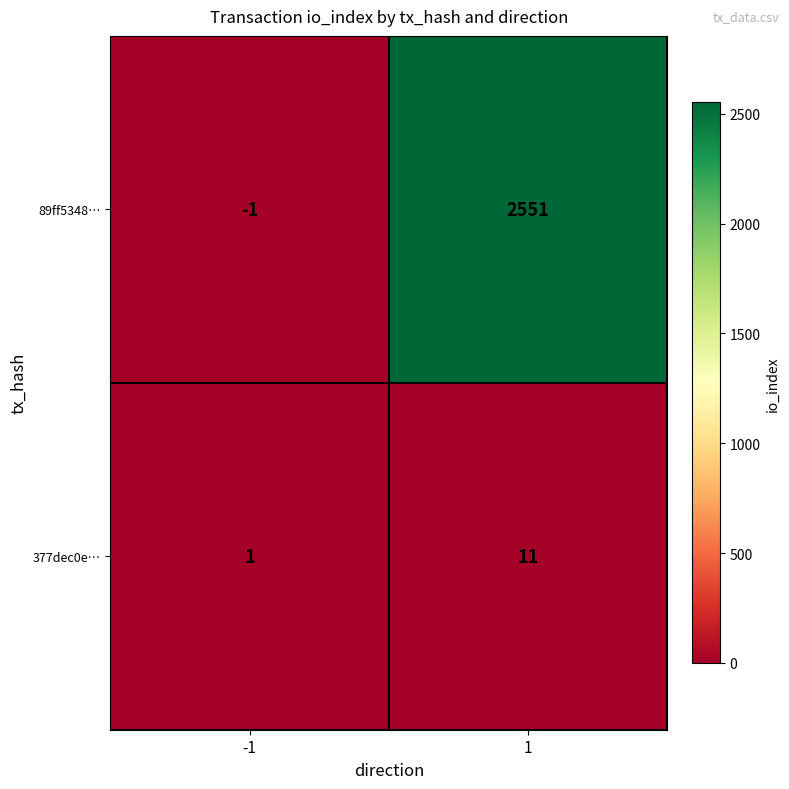

What is the difference between the 377dec0e… values at 1 and -1?

10